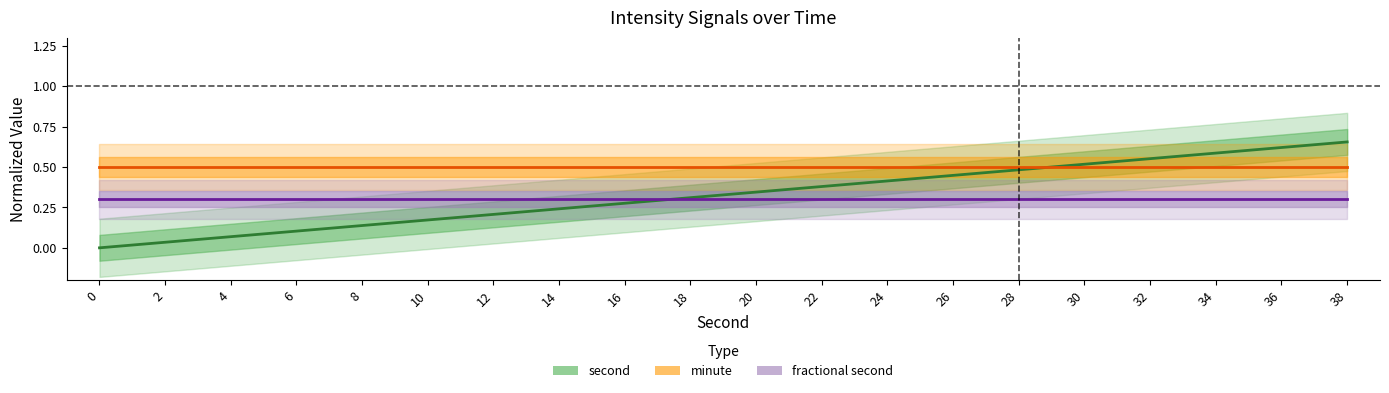

The second series shows -0.4 at 0. True or false?

False